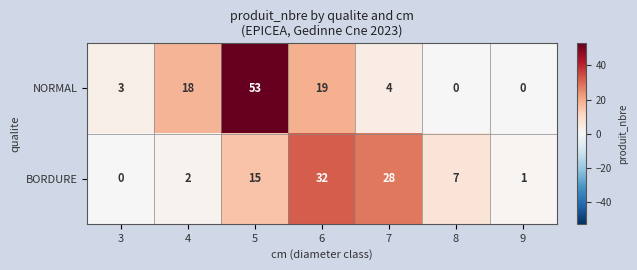

Which label corresponds to the largest value in the chart?

5